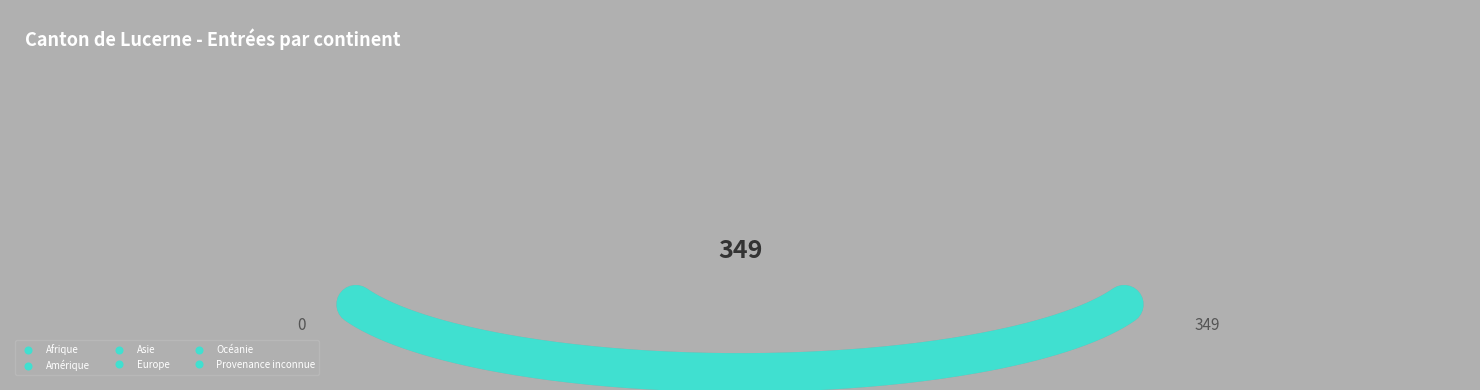

How much of the chart is everything except Océanie?

100.0%